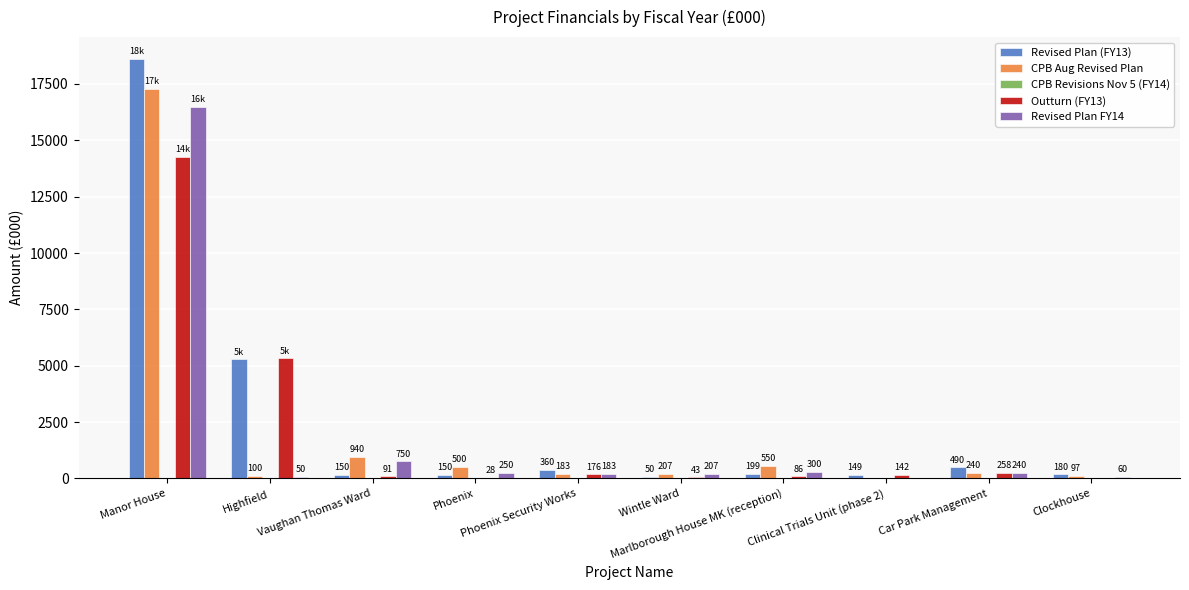

At which label does Revised Plan (FY13) reach its minimum?

Wintle Ward